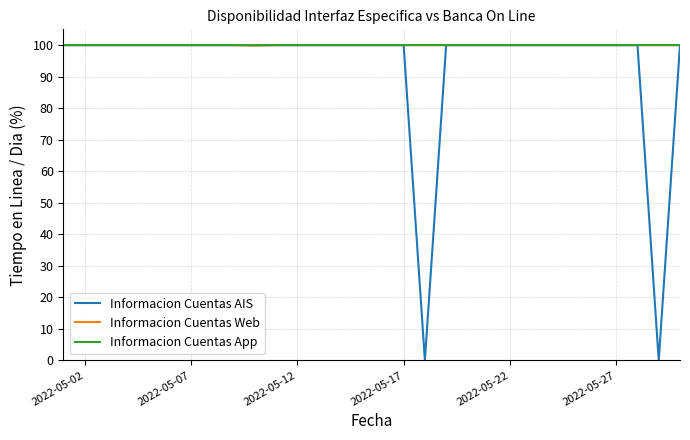

Is this an area chart (filled region under the line)?

No